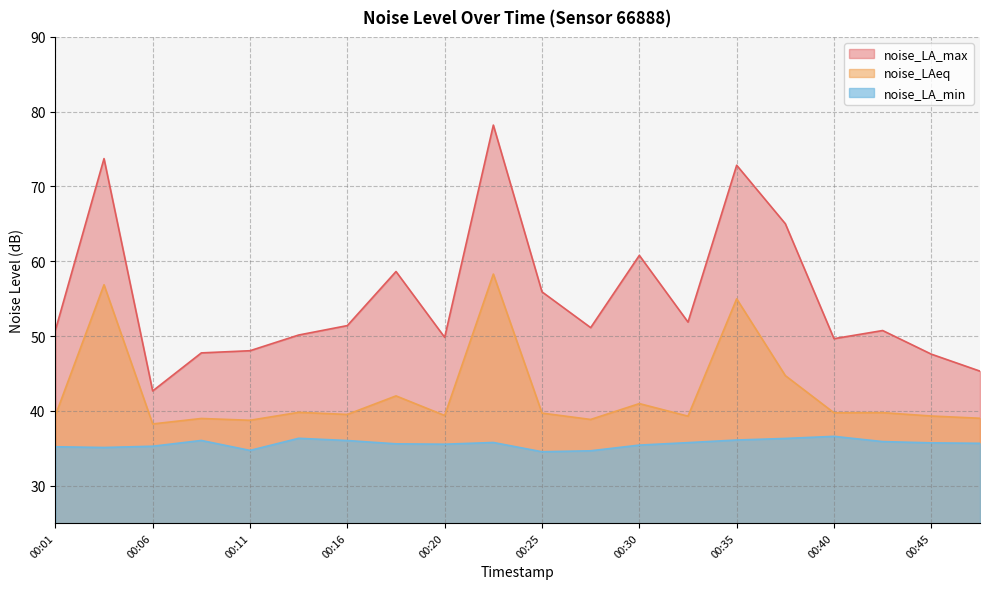

How many categories are shown in the chart?

20